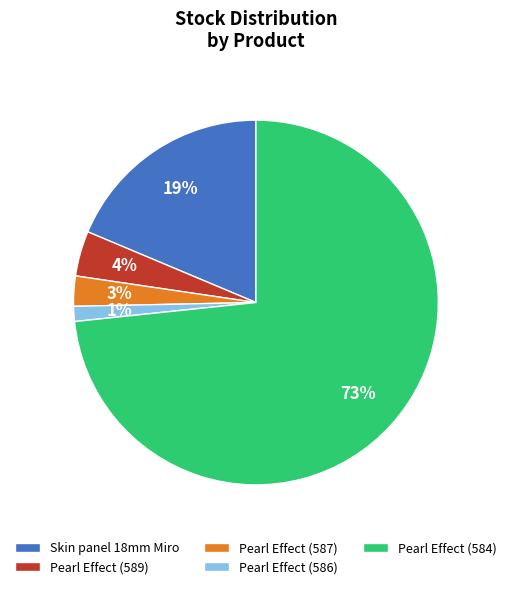

True or false: Pearl Effect (589) accounts for 18% of the total.

False